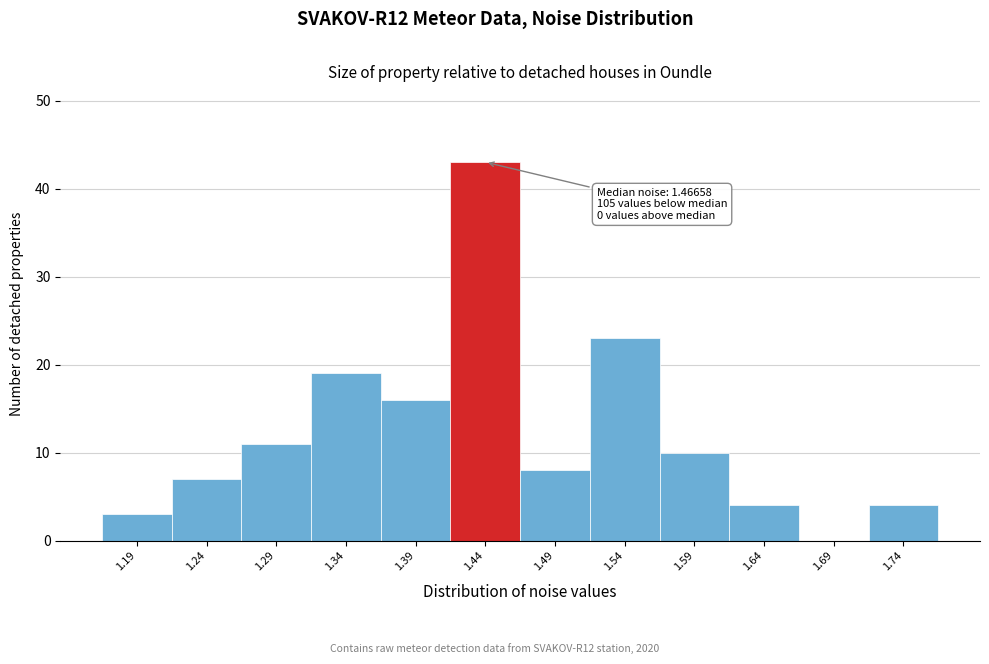

Reading left to right, transcribe all the data shown in this chart.

1.19=3	1.24=7	1.29=11	1.34=19	1.39=16	1.44=43	1.49=8	1.54=23	1.59=10	1.64=4	1.69=0	1.74=4